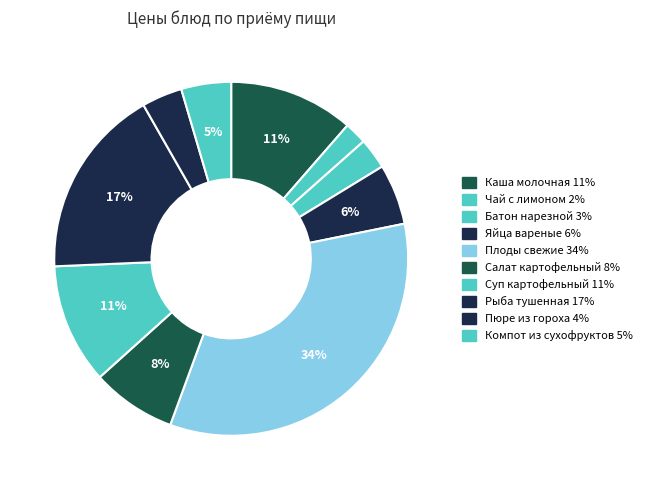

How many segments does this pie chart have?

10